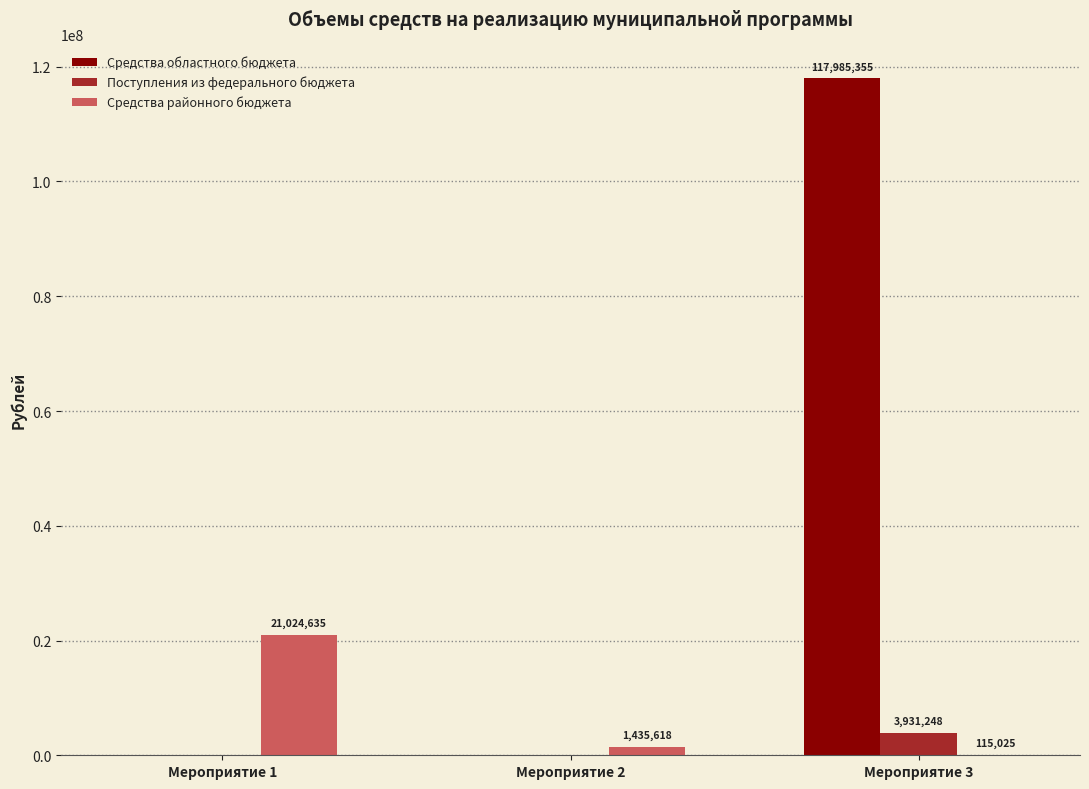

Which series has the largest total across all categories?

Средства областного бюджета